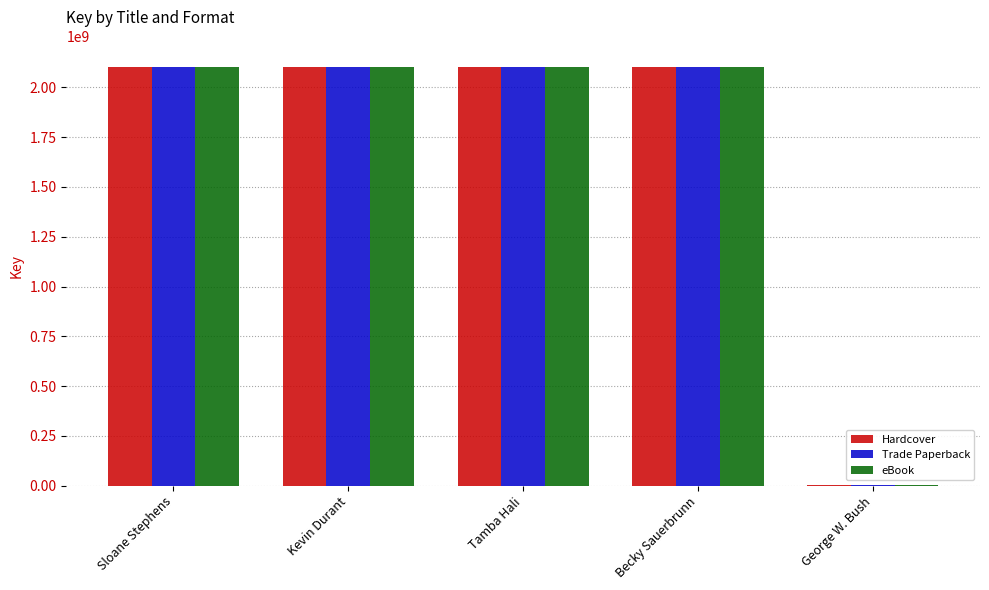

Where is Hardcover nearest to the value 1050986653?

Becky Sauerbrunn